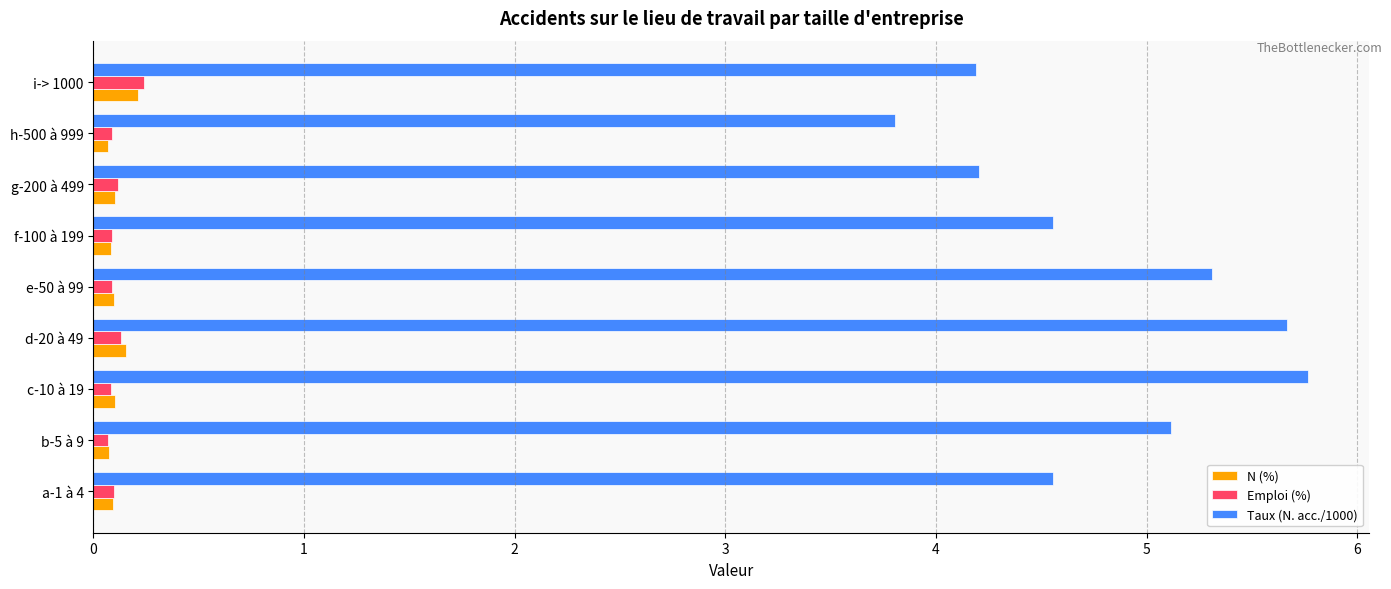

At how many categories does at least one series exceed 0?

9